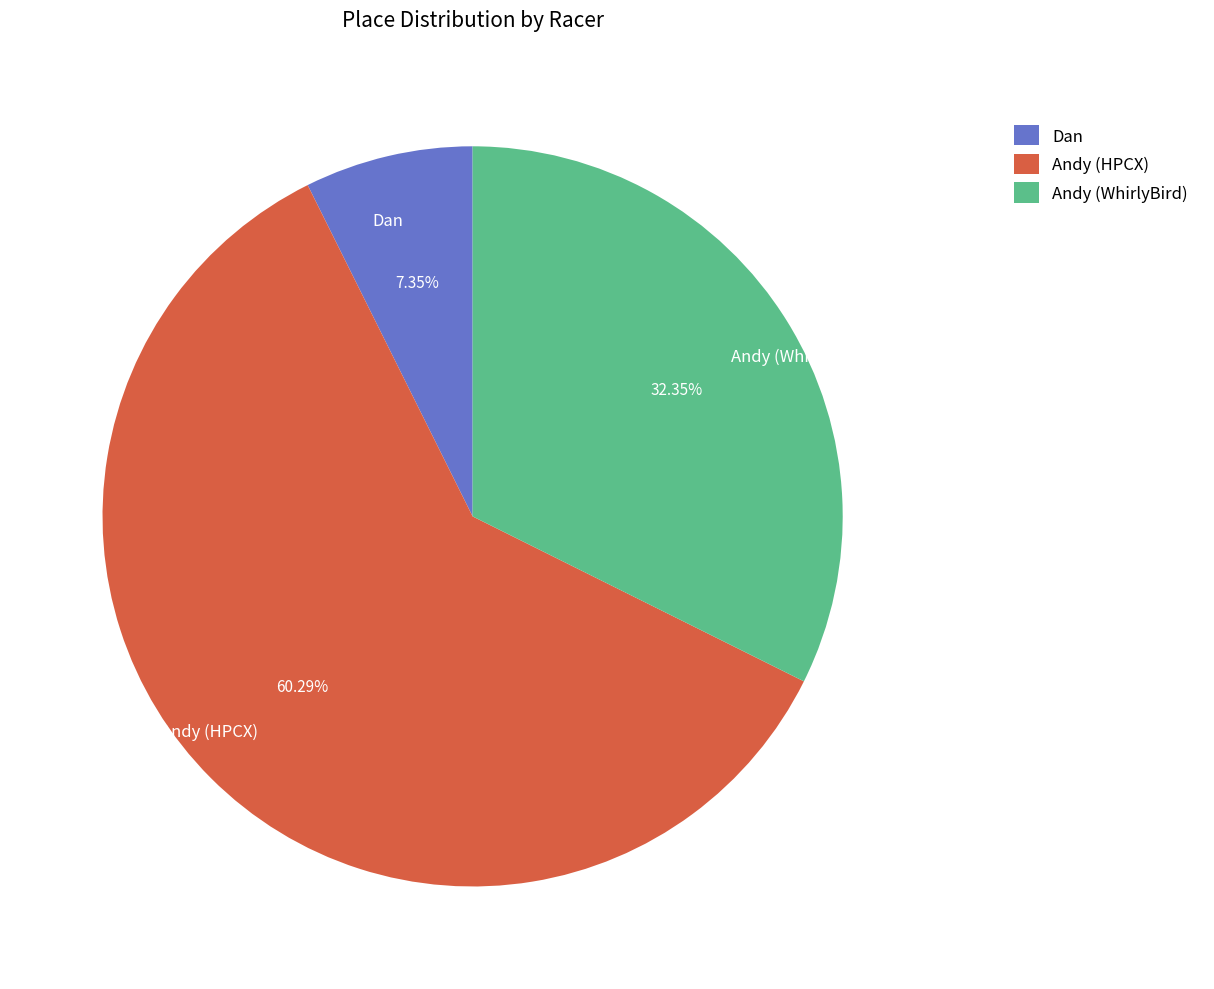

Between Andy (WhirlyBird) and Dan, which is larger?

Andy (WhirlyBird)